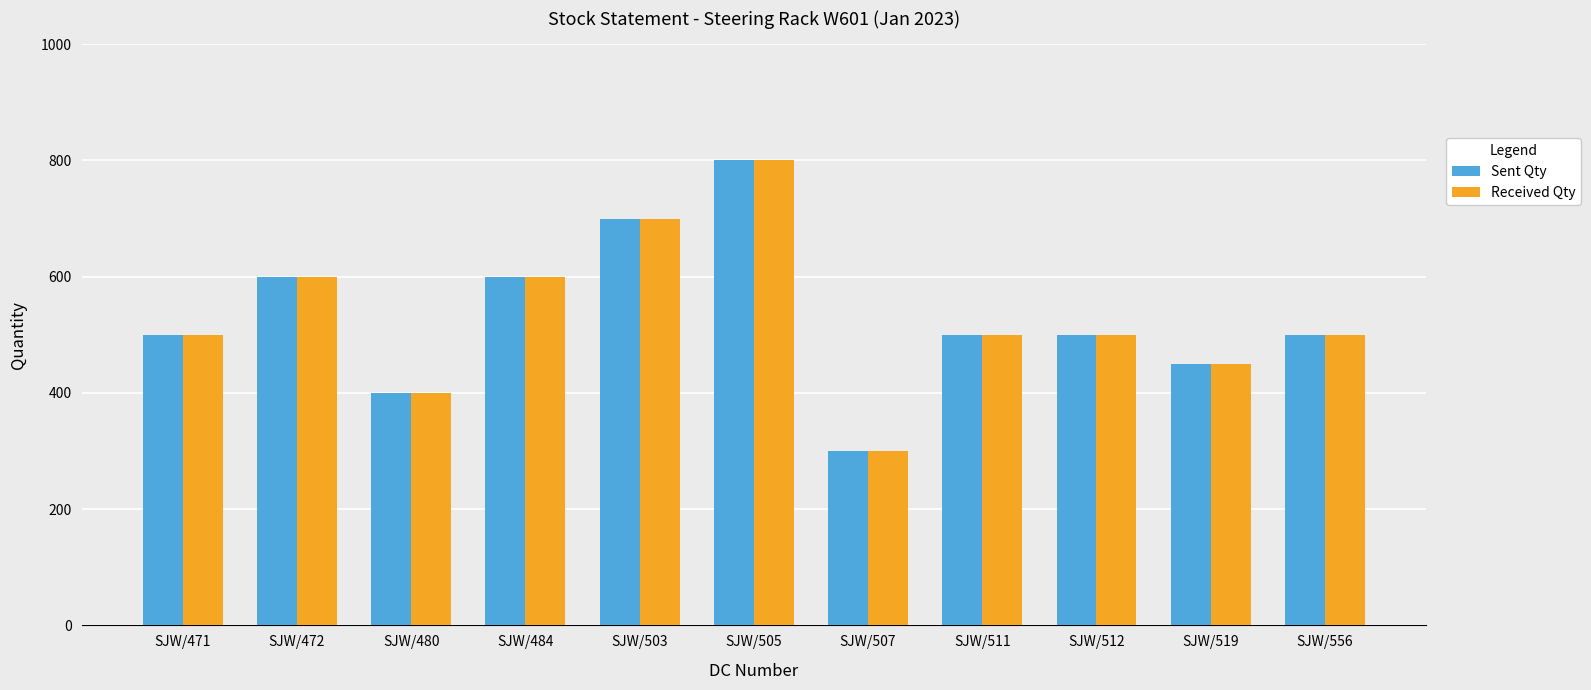

What is the value of the Received Qty bar at the 4th from the left?

600